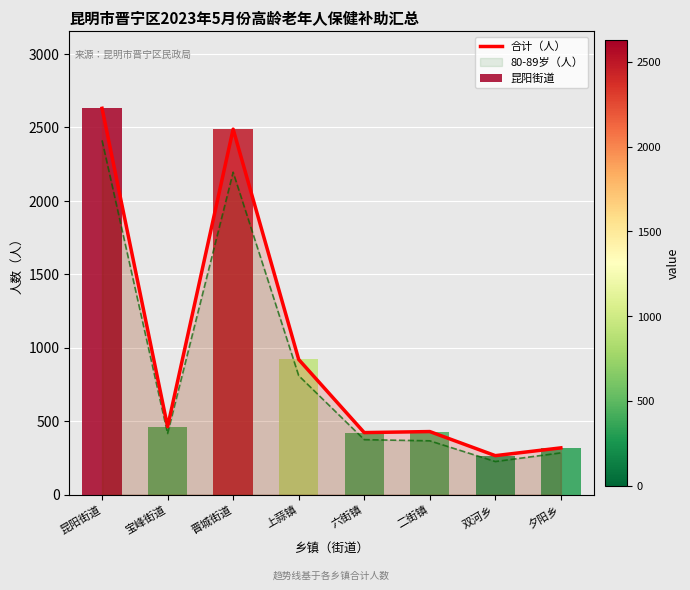

List the labels in order of value, largest first.

昆阳街道, 晋城街道, 上蒜镇, 宝峰街道, 二街镇, 六街镇, 夕阳乡, 双河乡